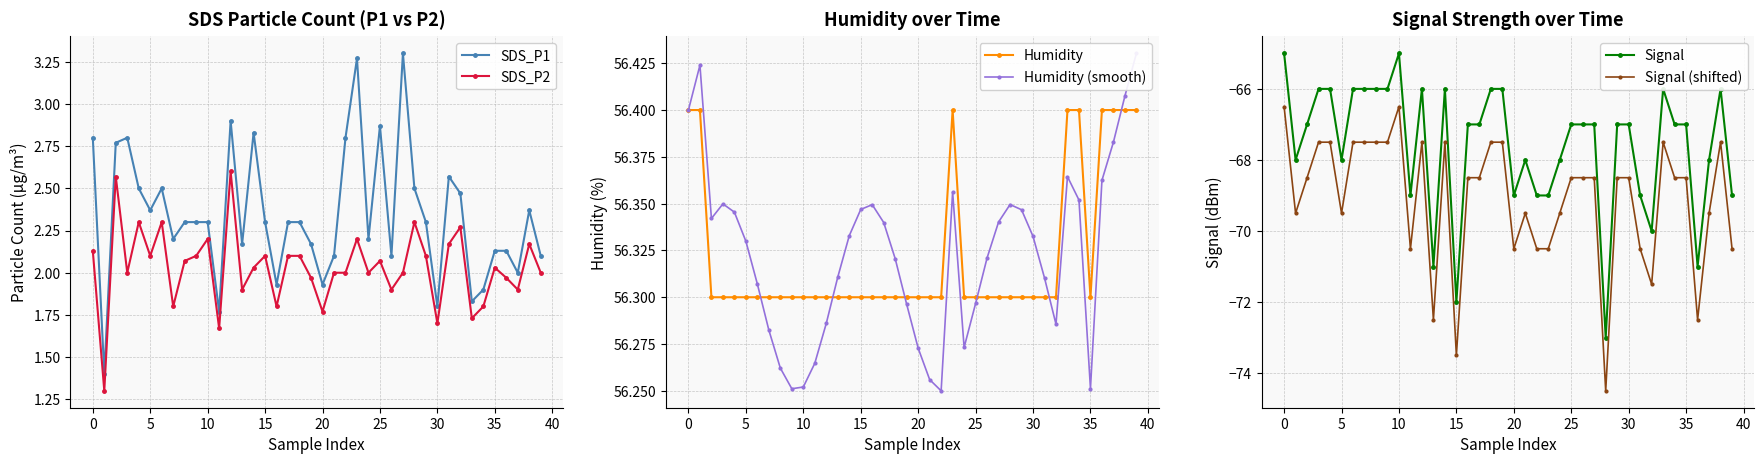

True or false: SDS_P2 has a value of 3.0 at 30.

False